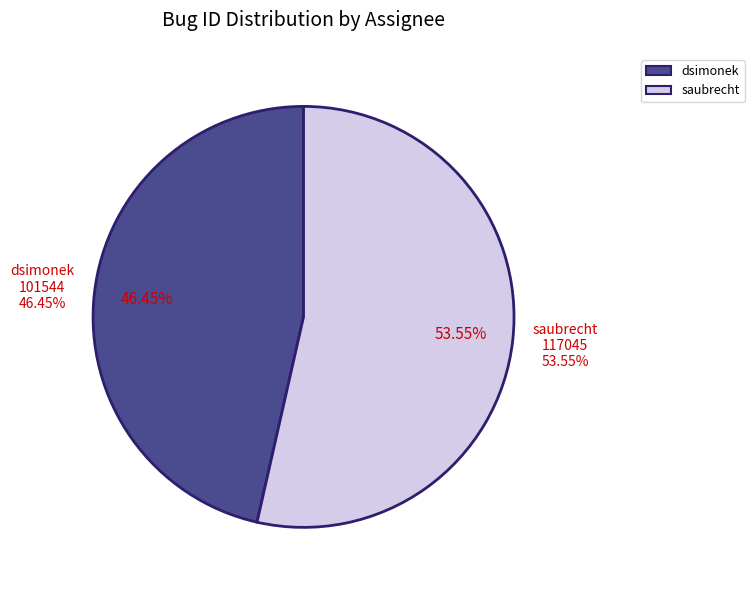

What is the smallest slice in the pie chart?

dsimonek